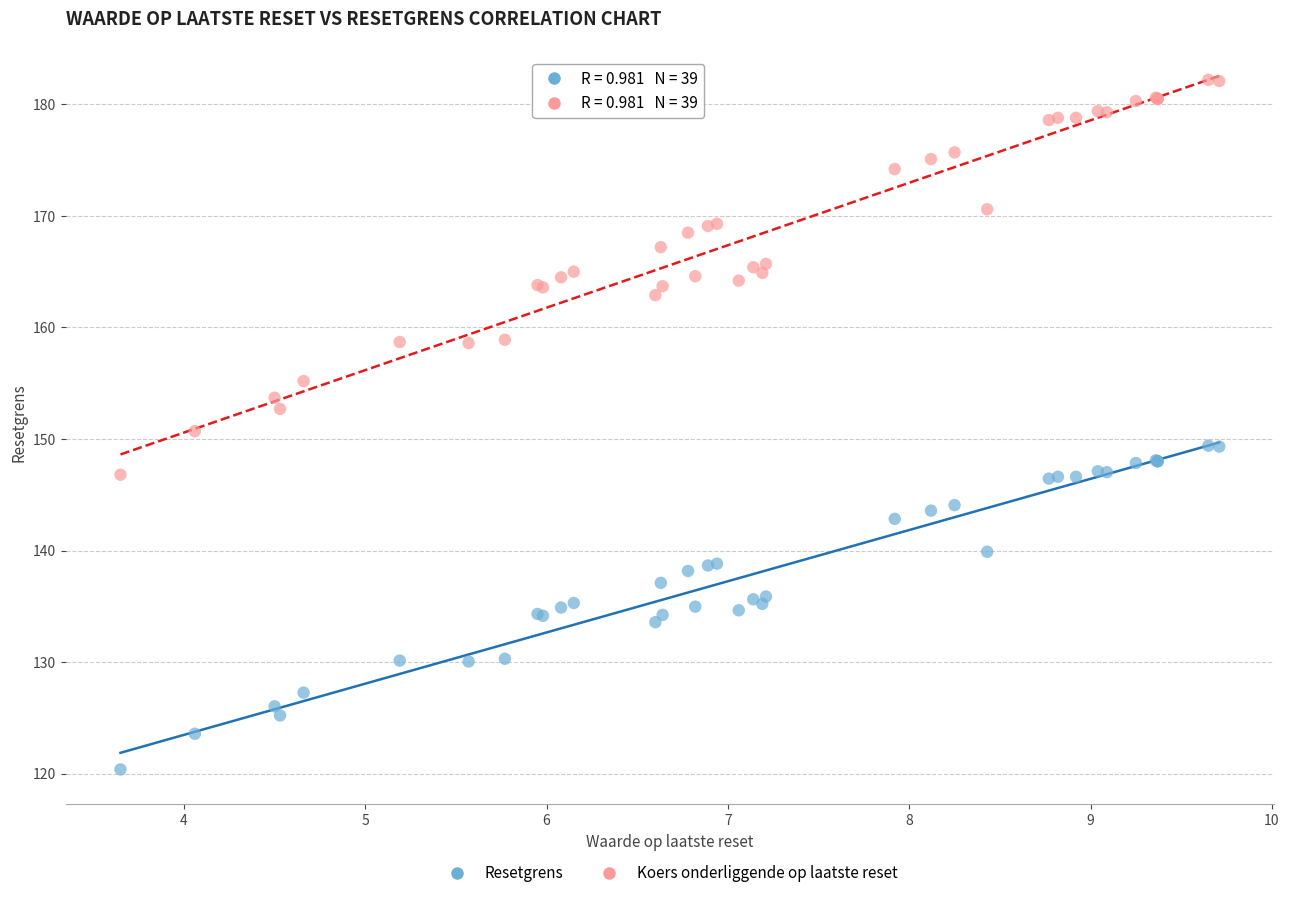

What are all the series names shown in the legend?

Resetgrens, Koers onderliggende op laatste reset